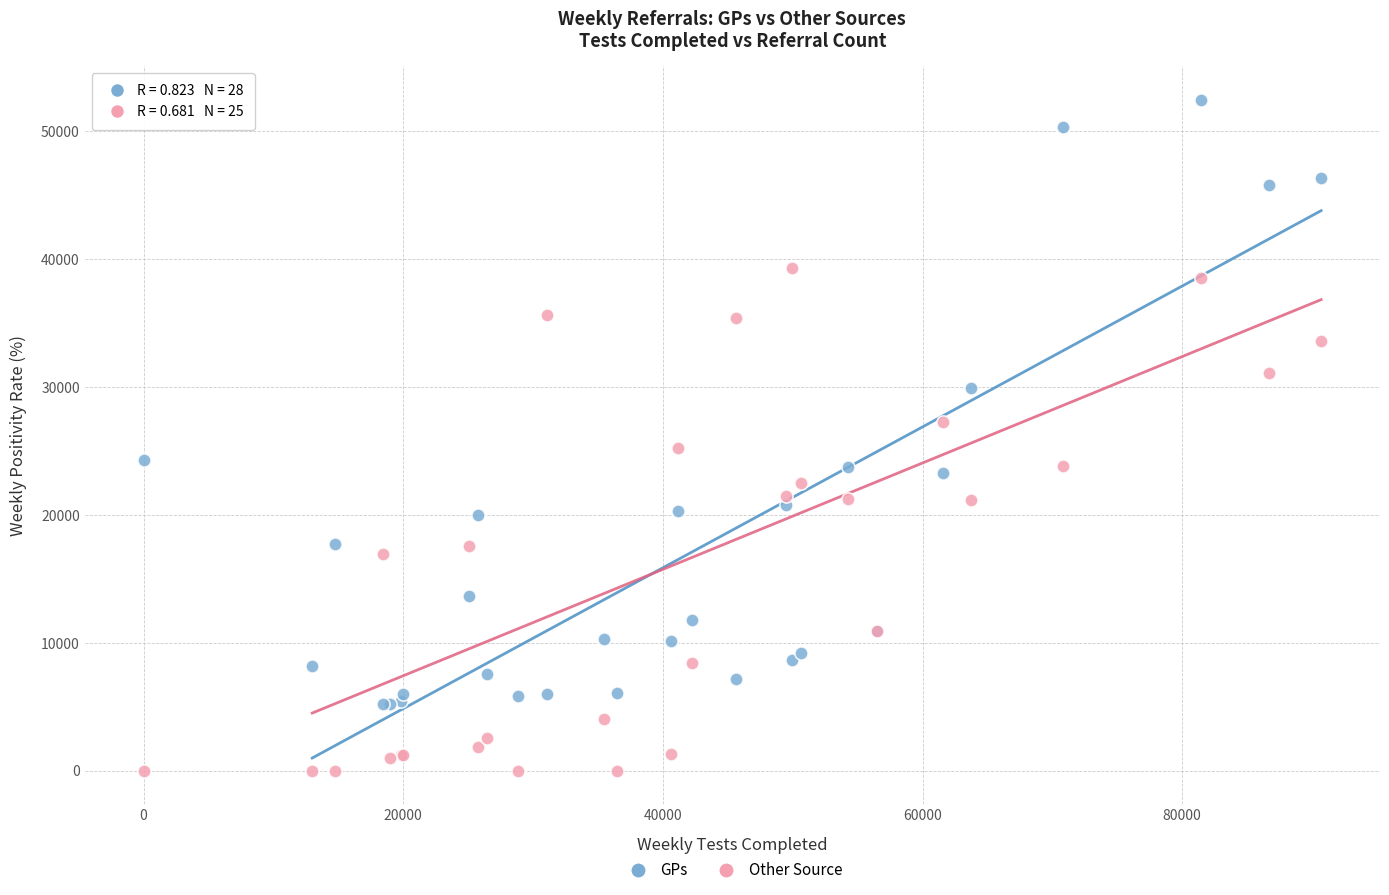

What is the X range (max minus min) for the scatter plot?

90697